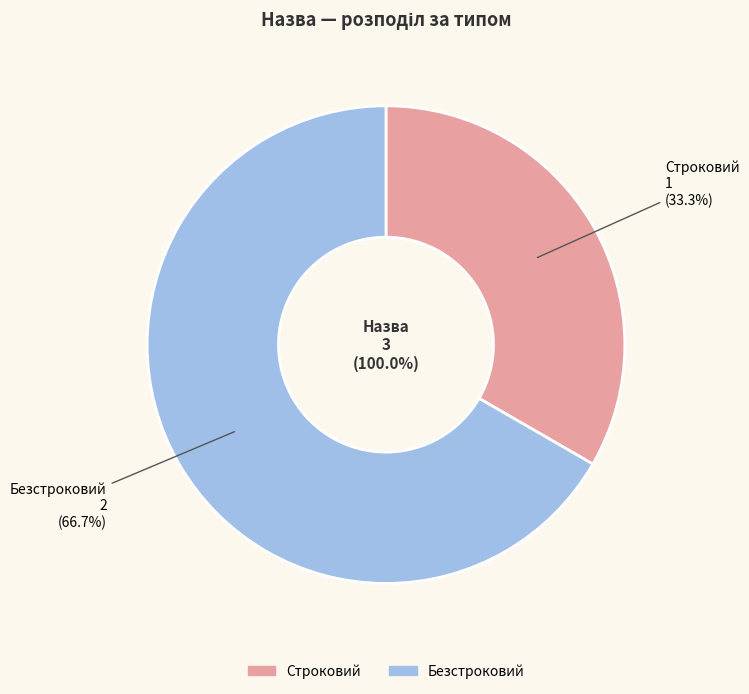

To the nearest percent, what percentage of the pie is Безстроковий?

67%